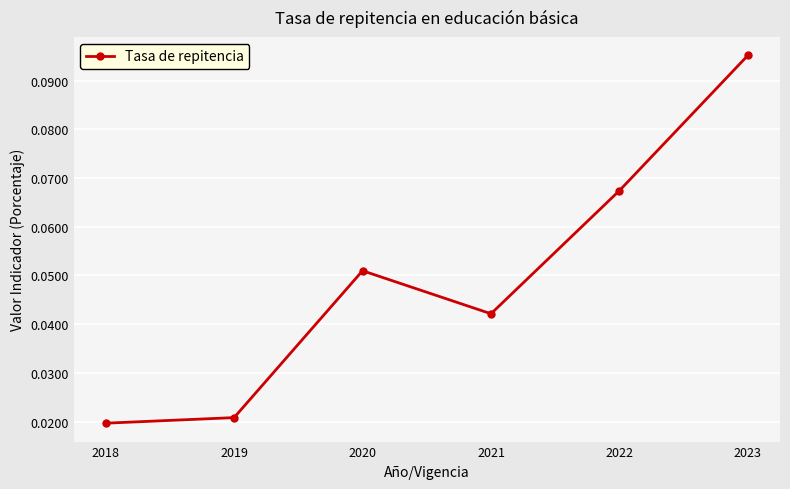

Count the values in the range 0 to 1.

6